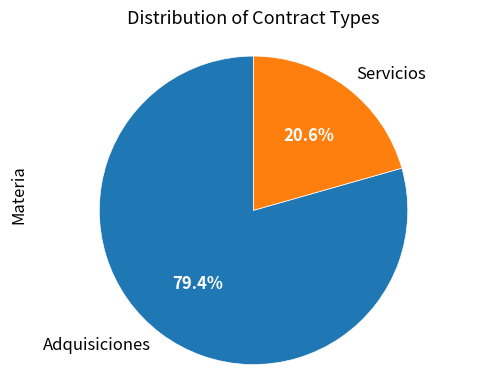

Between Servicios and Adquisiciones, which is larger?

Adquisiciones